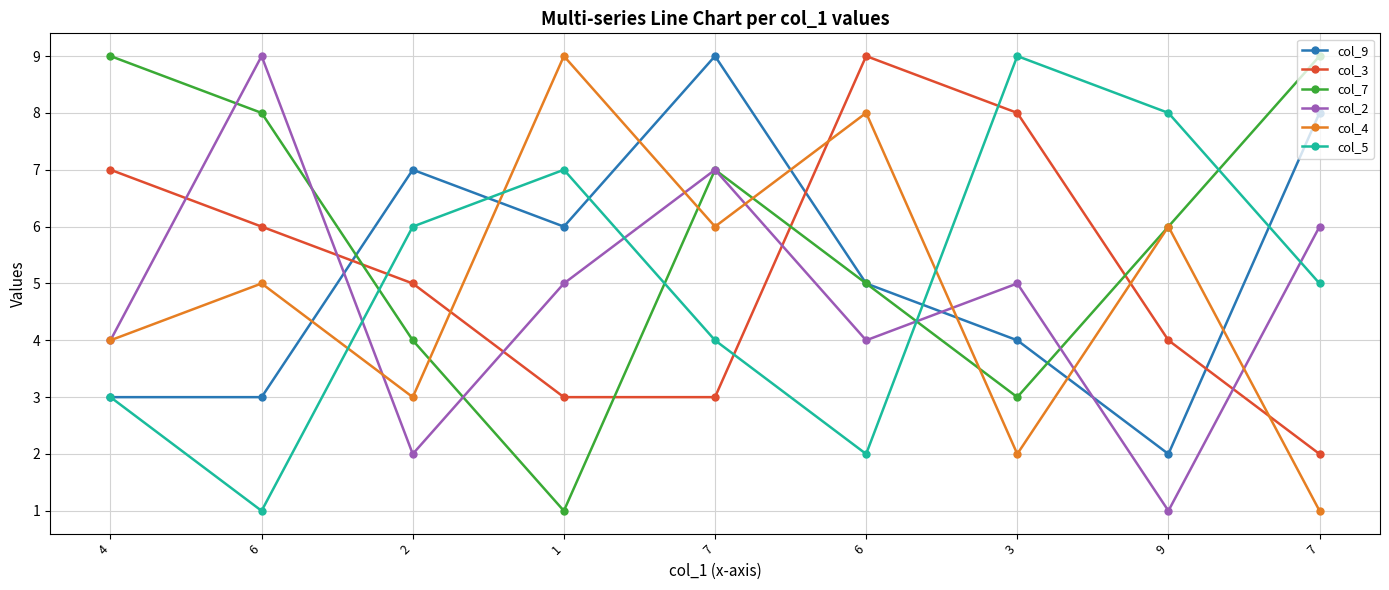

Rank the categories by col_7 value from highest to lowest.

4, 7, 6, 7, 9, 6, 2, 3, 1